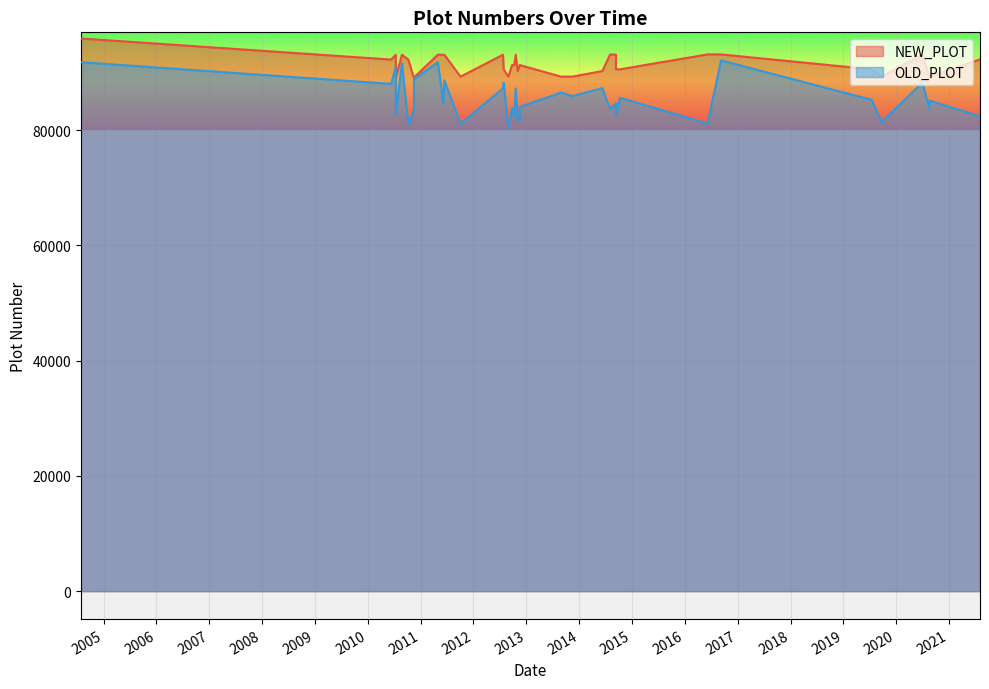

At how many categories does at least one series exceed 89645?

27